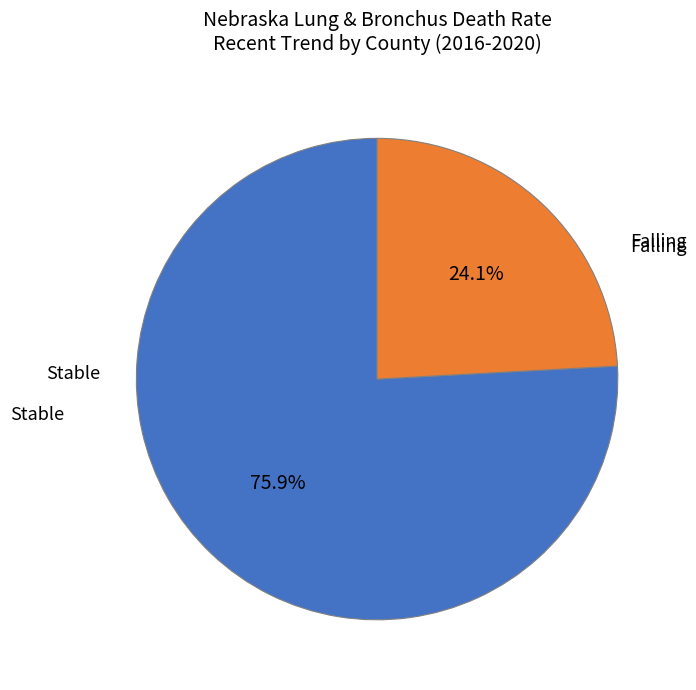

Count the number of slices in the pie.

2